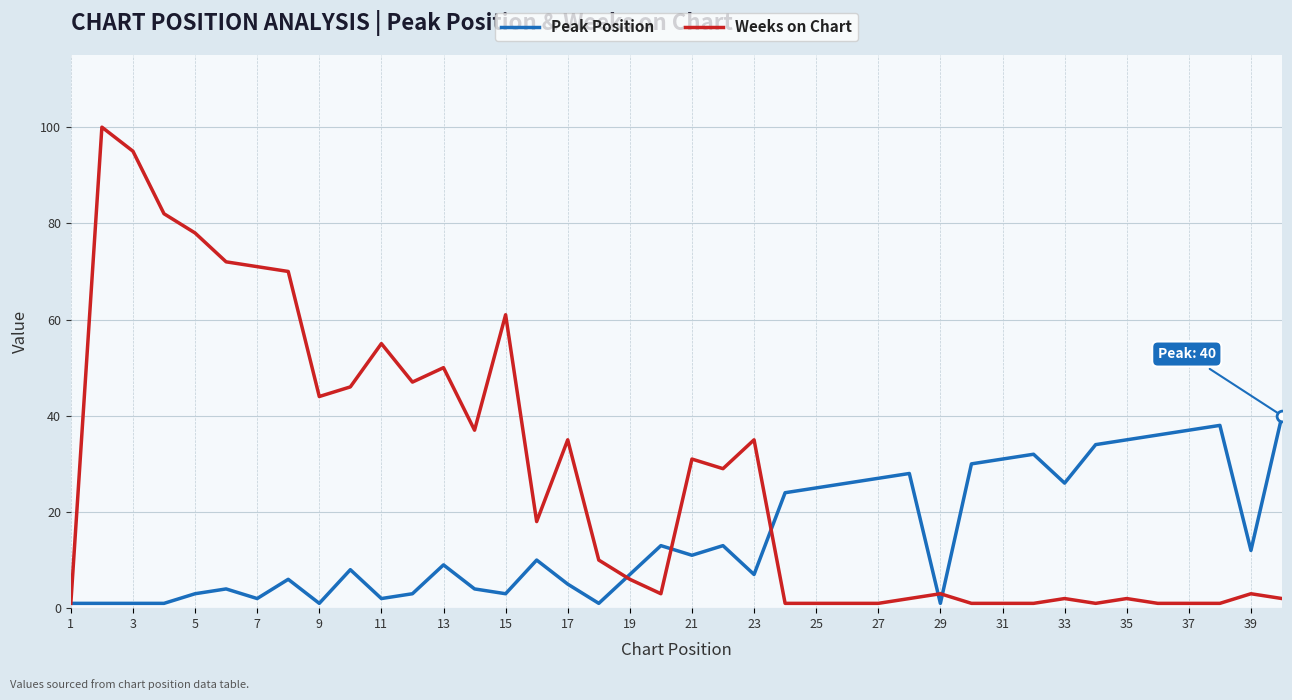

Which series has the largest total across all categories?

Weeks on Chart